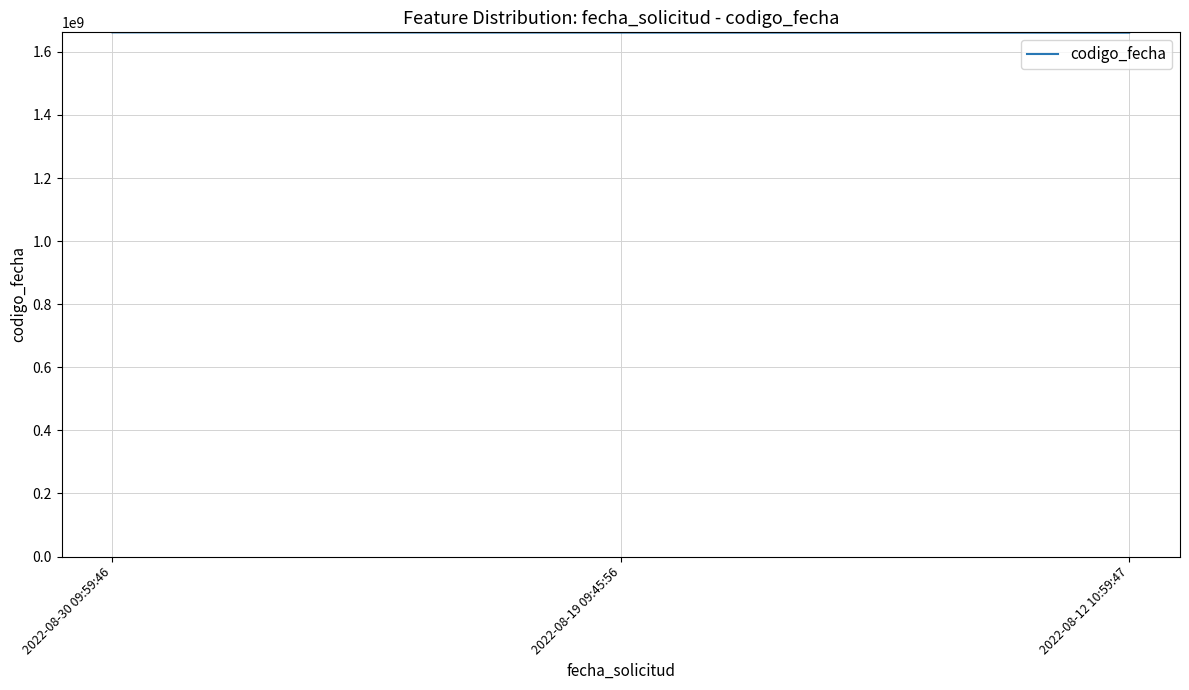

What is the difference between the values at 2022-08-12 10:59:47 and 2022-08-30 09:59:46?

1018930